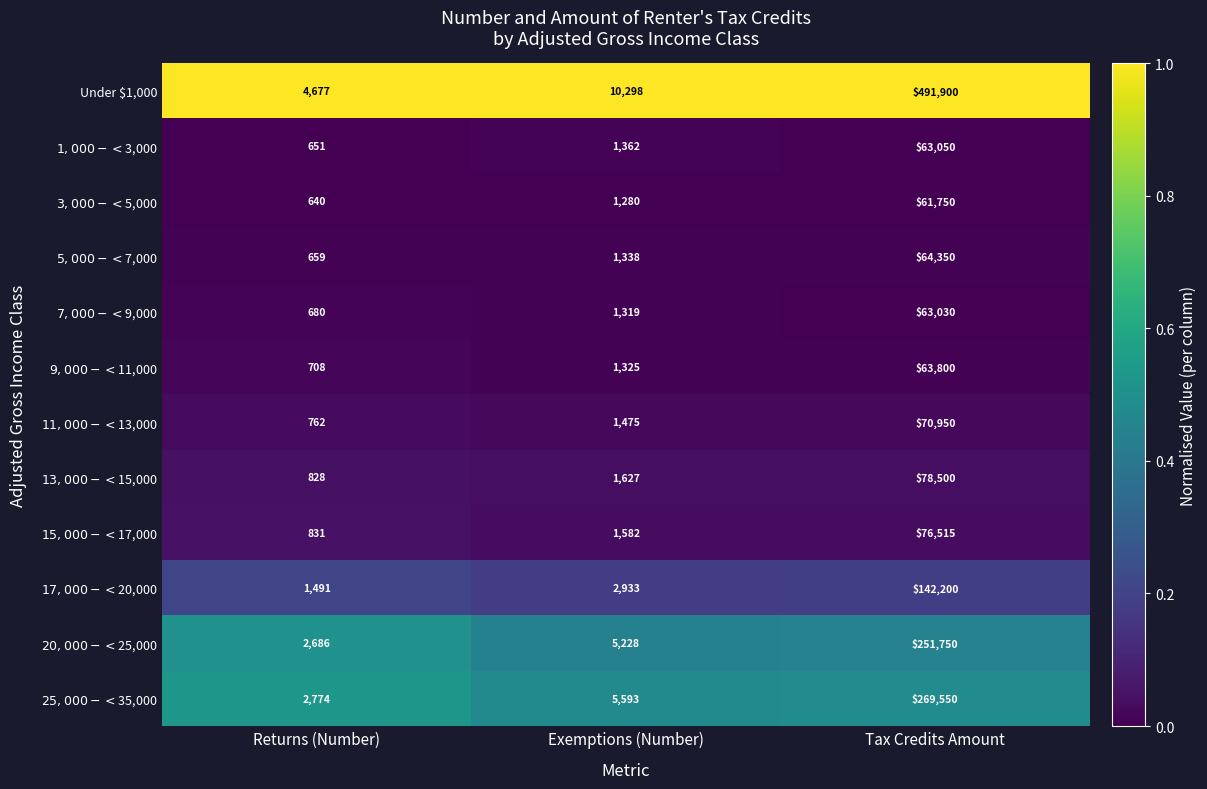

Which label corresponds to the largest value in the chart?

Tax Credits Amount